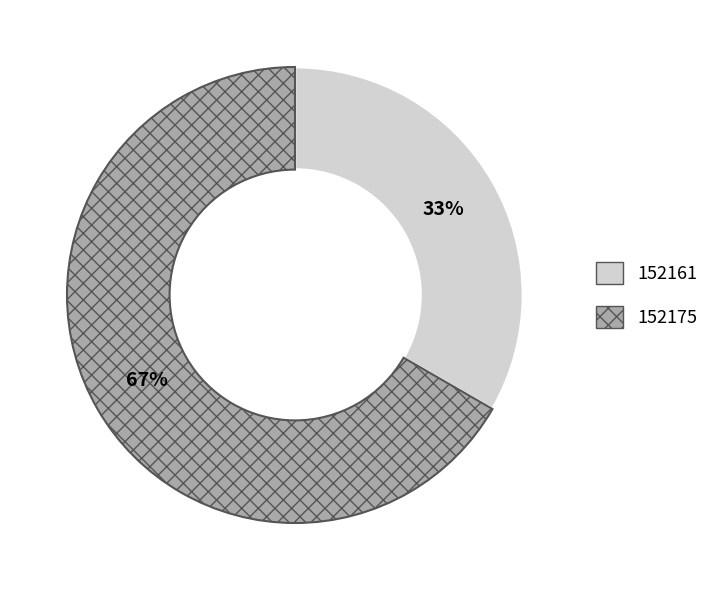

What is the largest slice in the pie chart?

152175